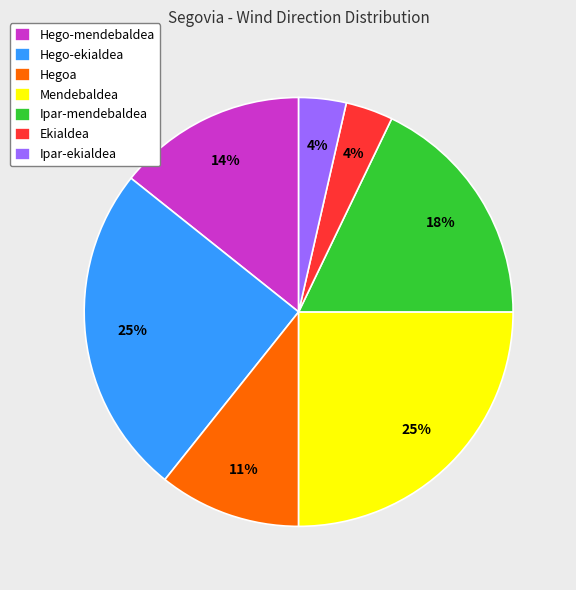

Approximately how many times larger is the value at Hegoa compared to Hego-ekialdea?

0.4